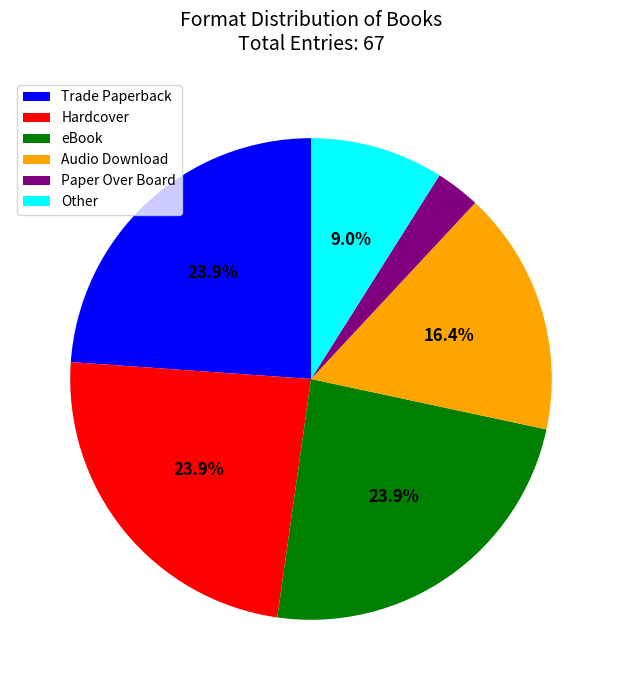

Count the number of slices in the pie.

6